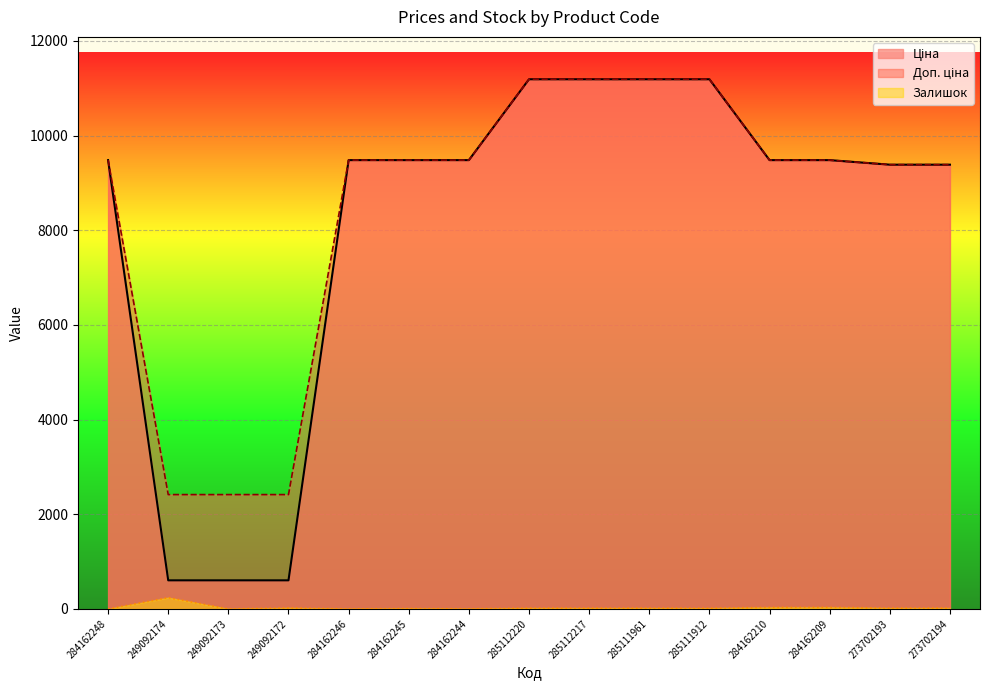

The Ціна series shows 13648.9 at 273702194. True or false?

False